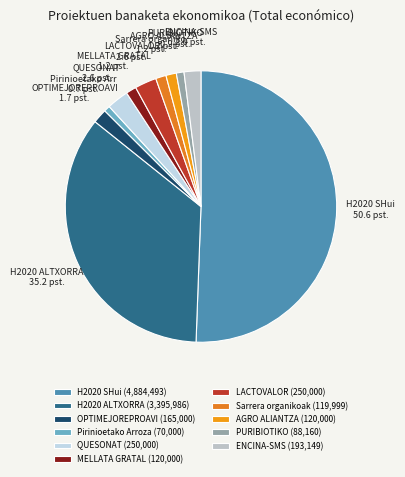

What percentage do PURIBIOTIKO and MELLATA GRATAL together represent?

2.2%